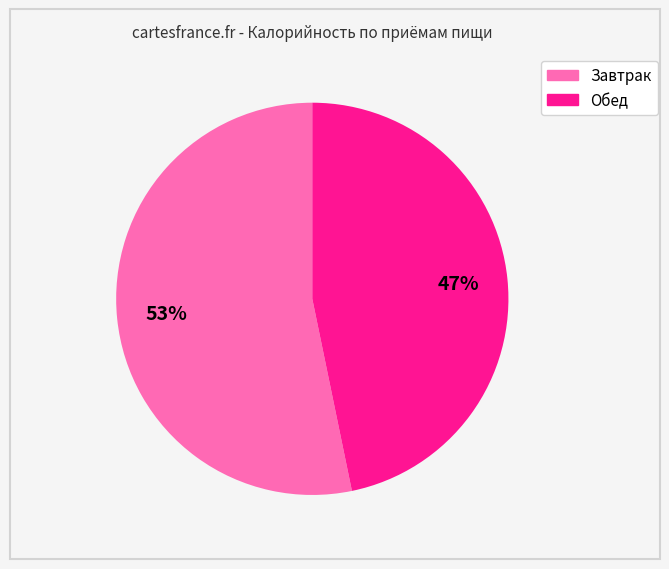

To the nearest percent, what percentage of the pie is Обед?

47%